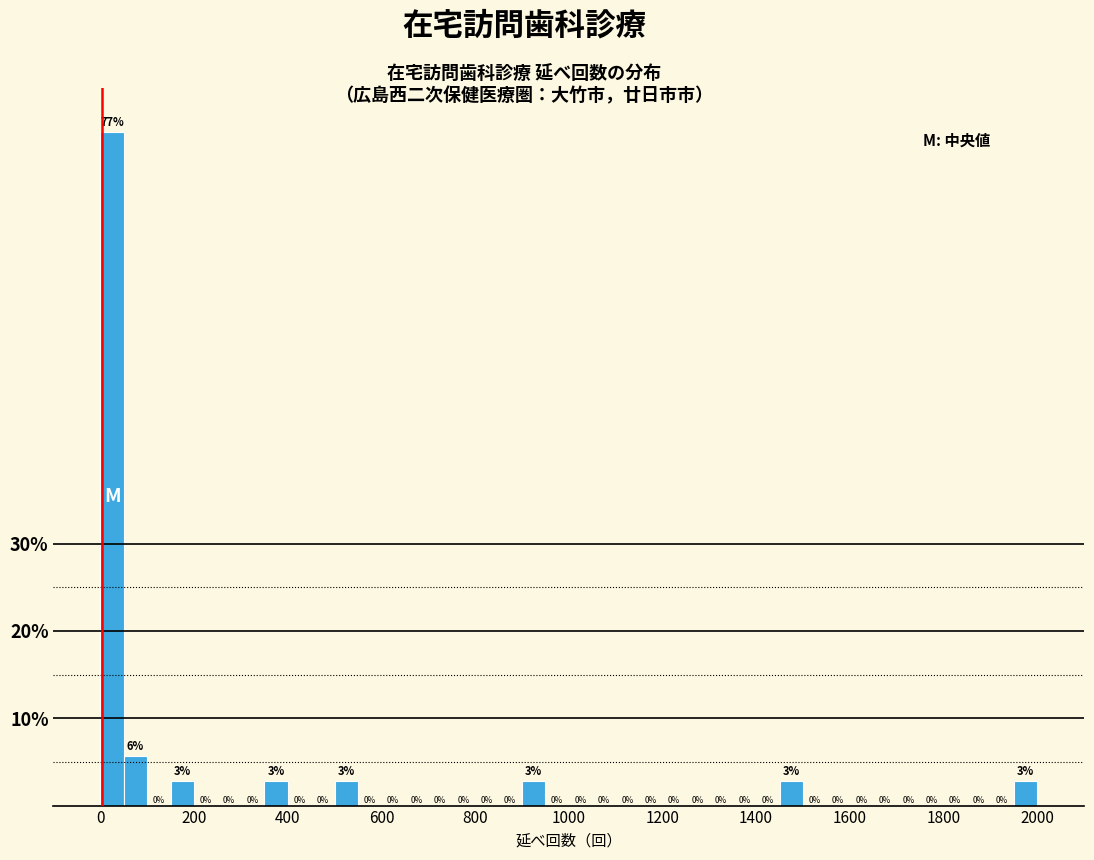

Read against the x-axis, roughly where is the centre of the tallest bar?

20